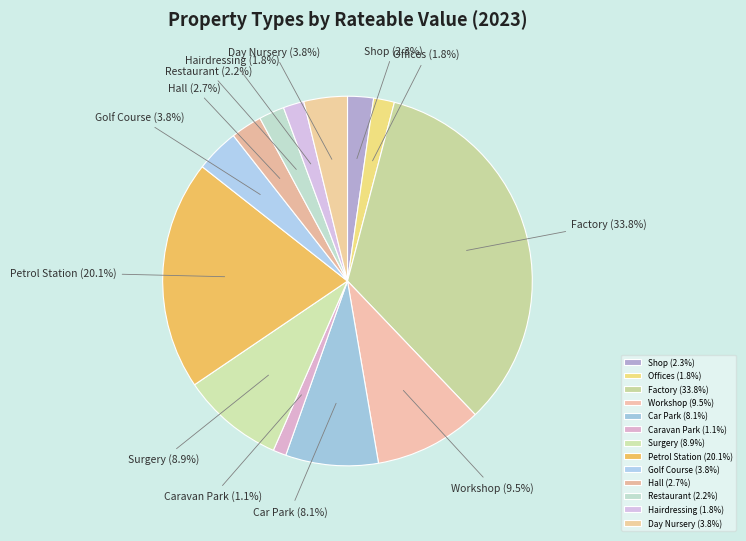

Between Hall and Factory, which is larger?

Factory